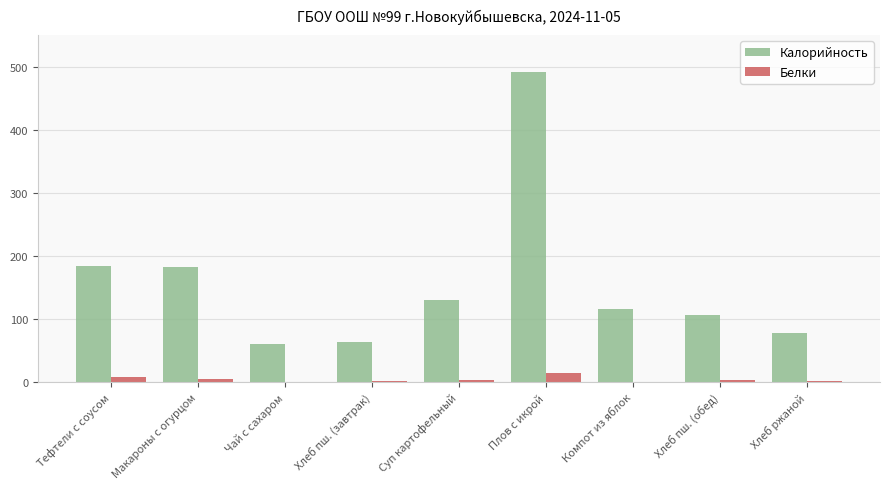

Are the bars grouped side by side (vs. stacked)?

Yes